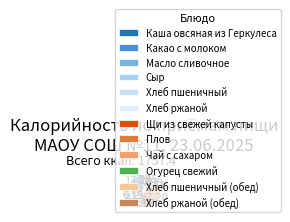

Count the number of slices in the pie.

12